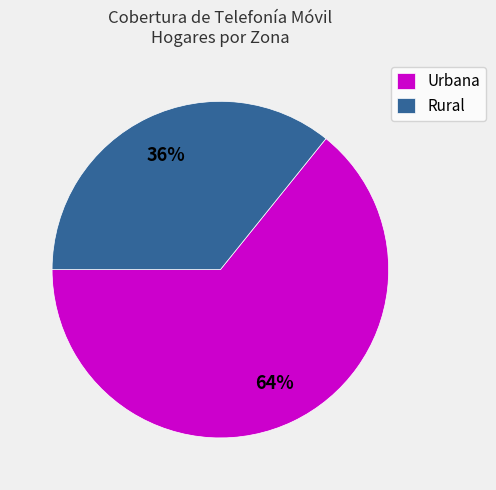

True or false: Rural accounts for 43% of the total.

False